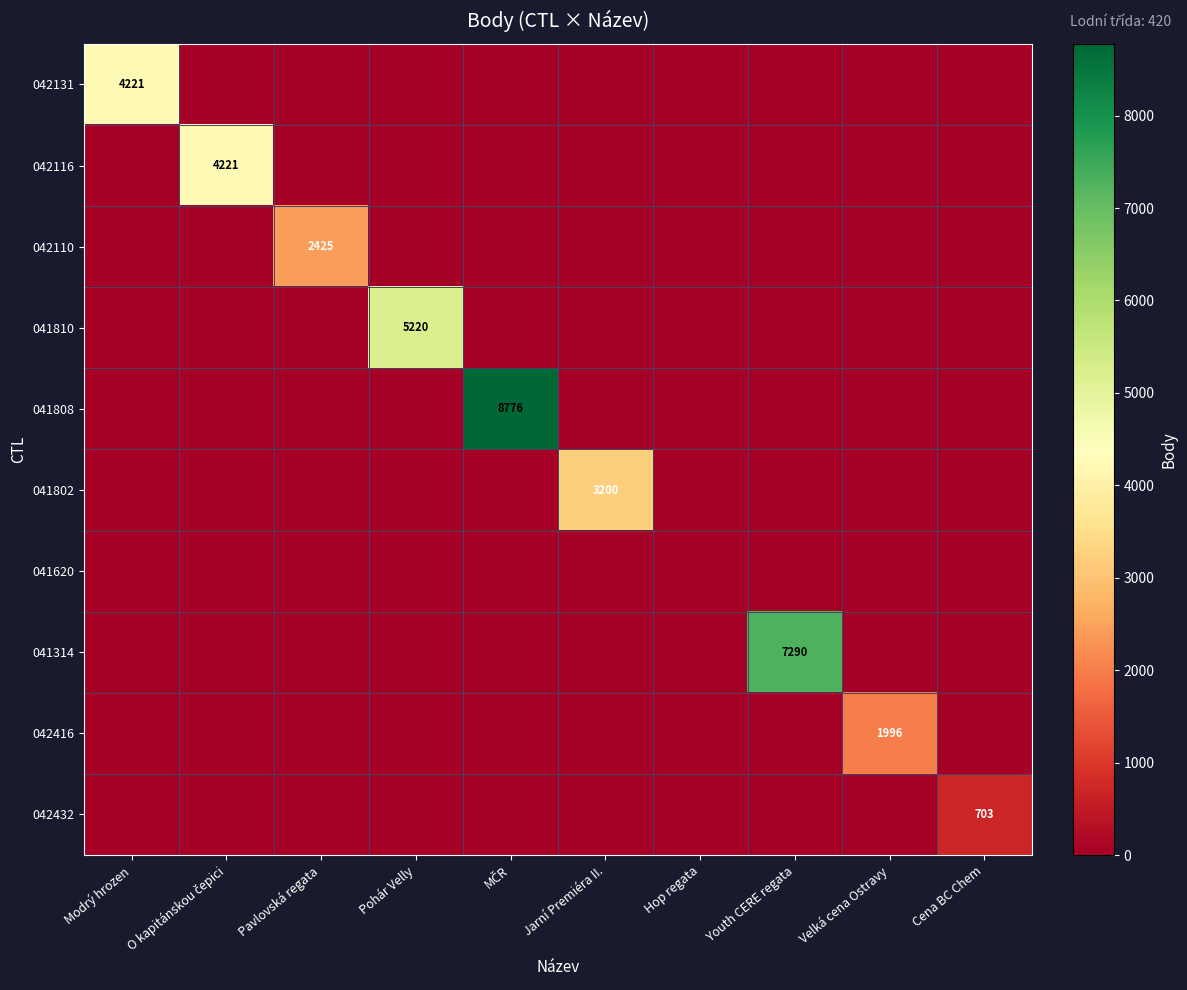

Is it true that 042416 equals 1996 at Velká cena Ostravy?

True